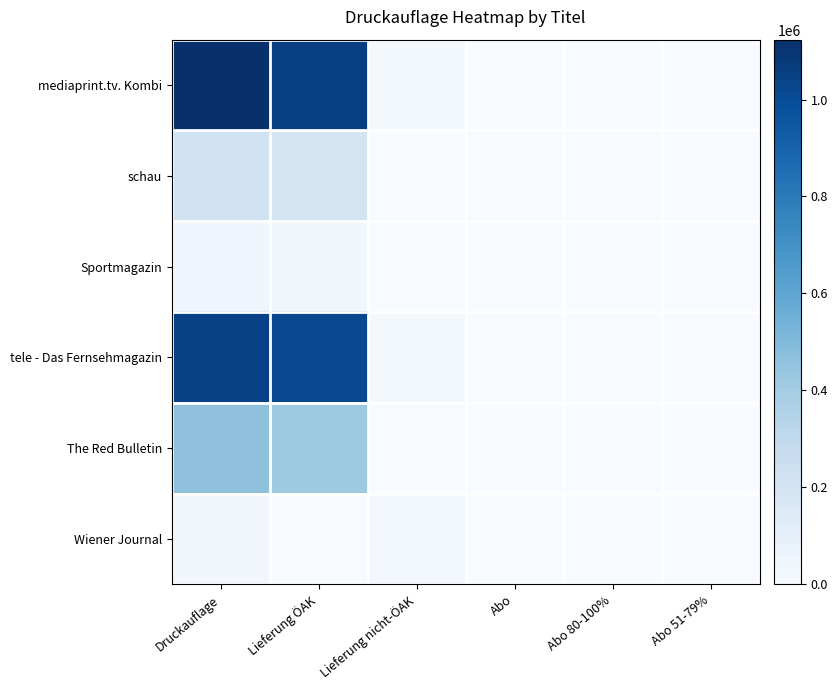

Between Abo 80-100% and Druckauflage, which is larger?

Druckauflage